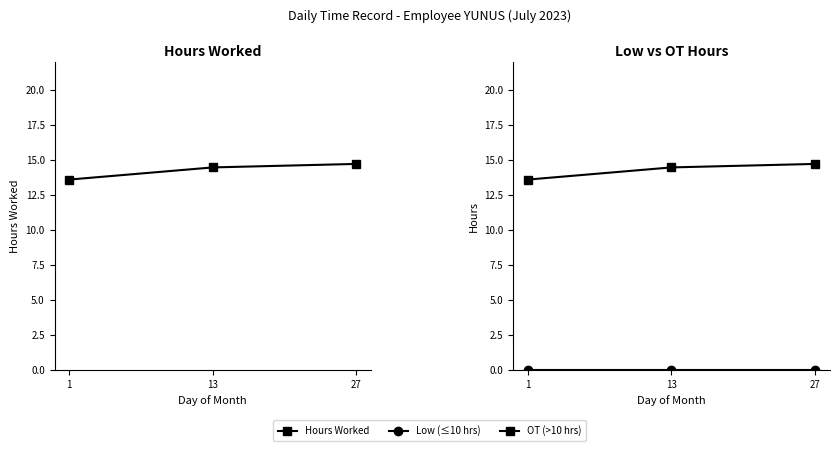

How many categories are shown in the chart?

3